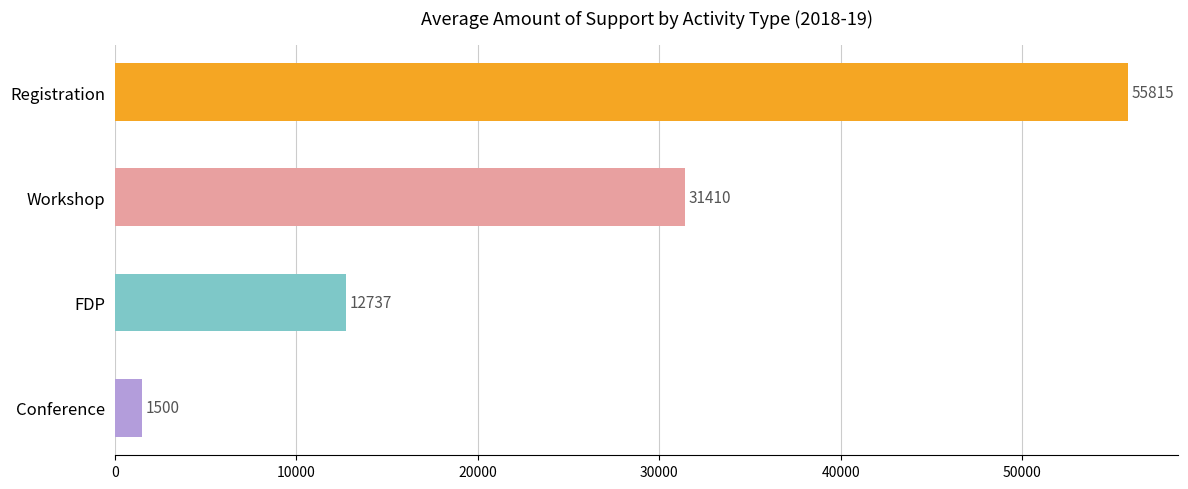

What is the ratio of the value at Registration to the value at Conference?

37.2